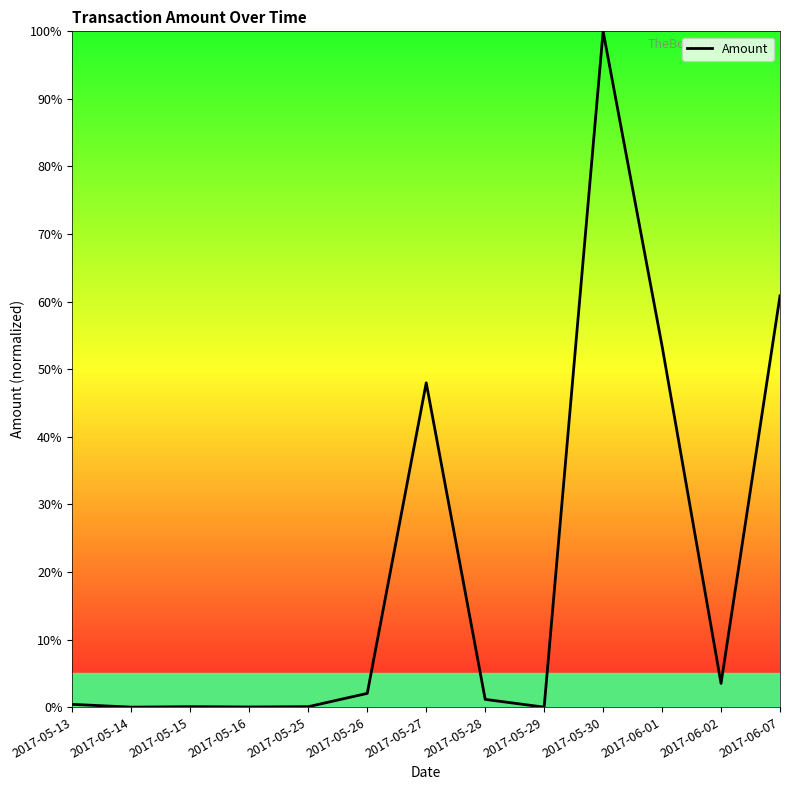

Between 2017-05-27 and 2017-06-07, which is larger?

2017-06-07